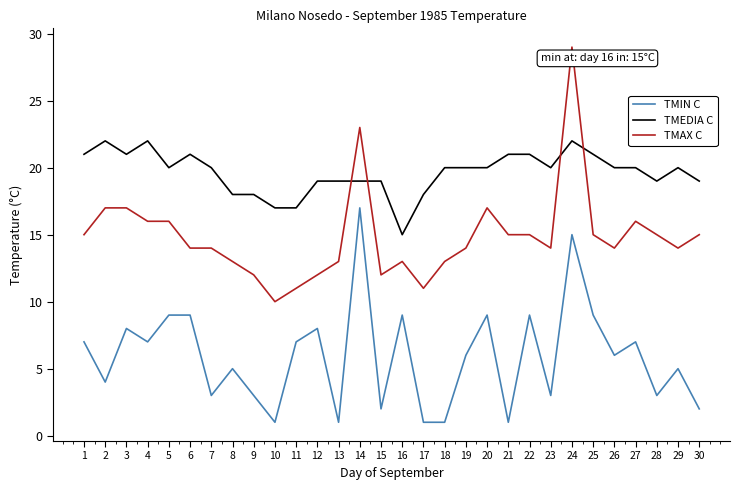

What is the difference between the maximum and minimum values in the TMAX C series?

19